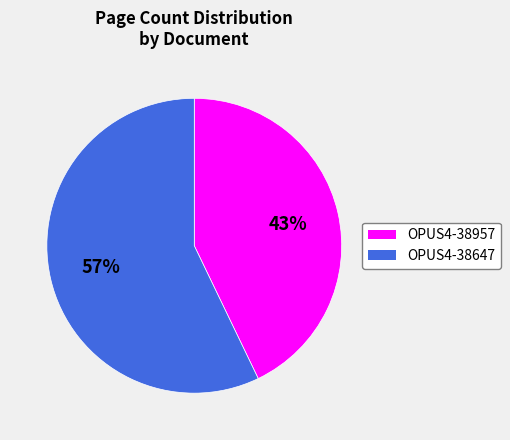

To the nearest percent, what is the combined percentage of OPUS4-38957 and OPUS4-38647?

100%